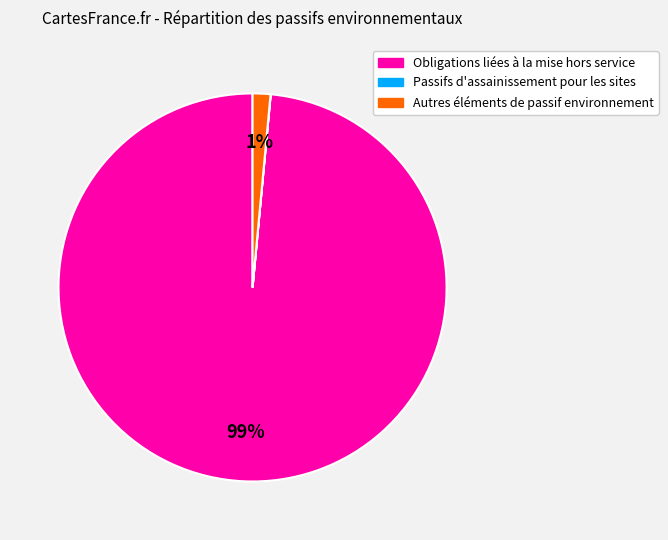

Does any single category account for the majority?

Yes